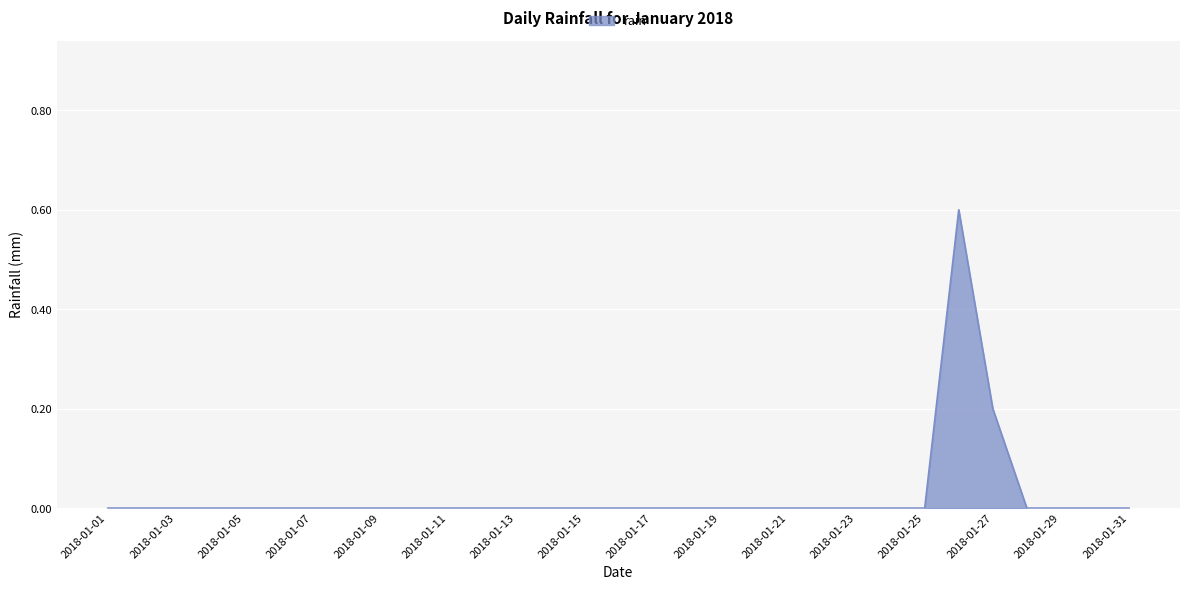

Reading left to right, what are all the values shown in this chart?

0.0	0.0	0.0	0.0	0.0	0.0	0.0	0.0	0.0	0.0	0.0	0.0	0.0	0.0	0.0	0.0	0.0	0.0	0.0	0.0	0.0	0.0	0.0	0.0	0.0	0.6	0.2	0.0	0.0	0.0	0.0